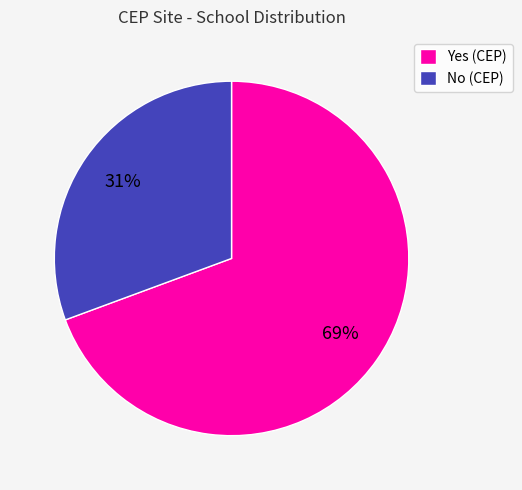

Rank the categories by value from highest to lowest.

Yes, No